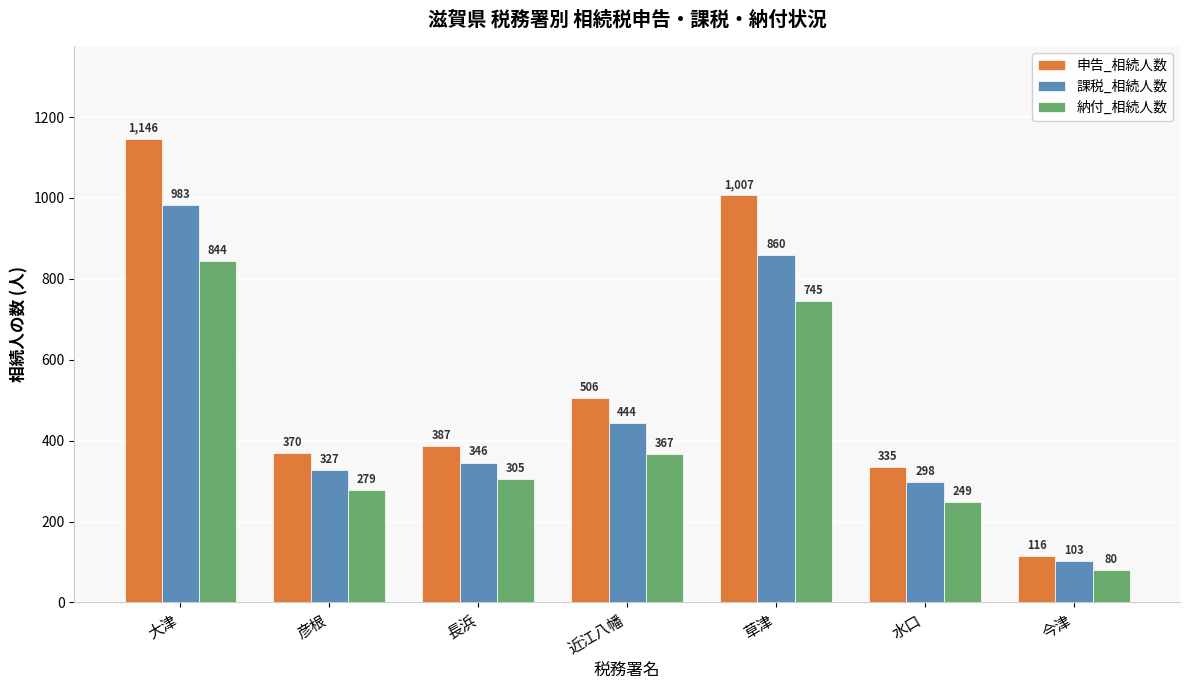

Reading right to left, transcribe all the data shown in this chart.

申告_相続人数: 116	335	1007	506	387	370	1146
課税_相続人数: 103	298	860	444	346	327	983
納付_相続人数: 80	249	745	367	305	279	844